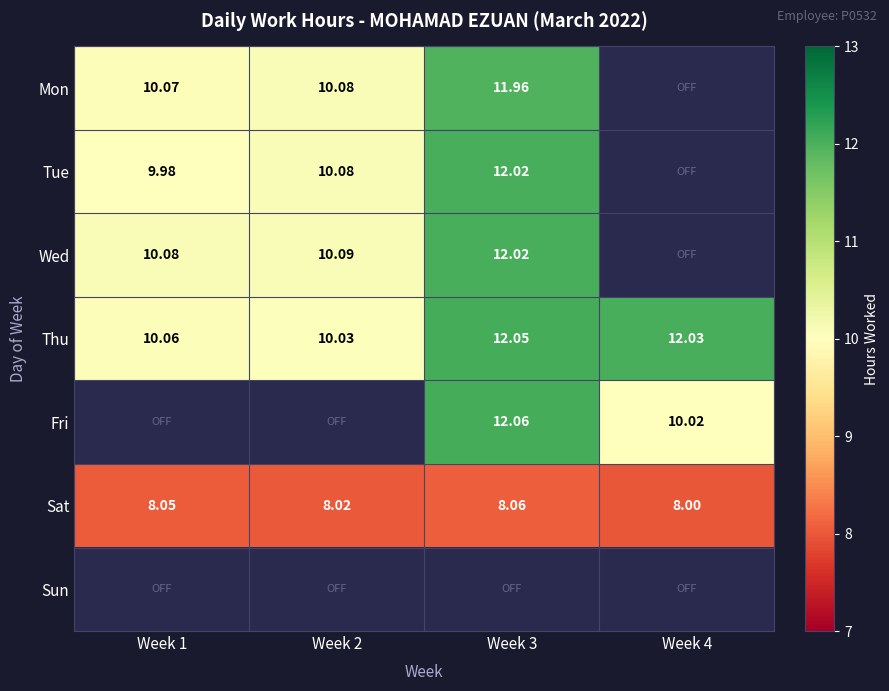

How many data points in Wed are less than 10?

1